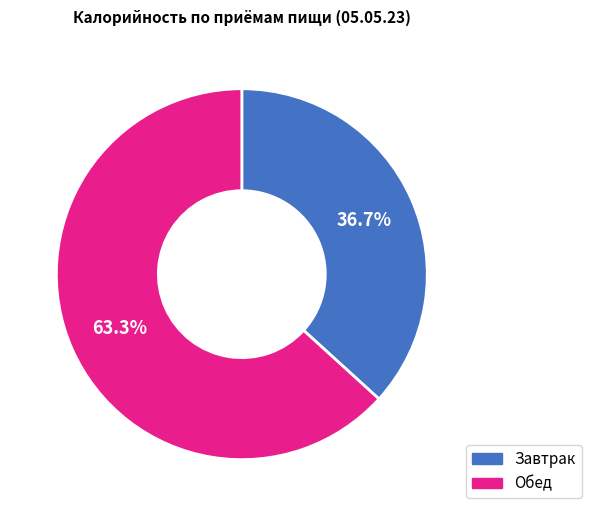

Which has a higher value, Обед or Завтрак?

Обед